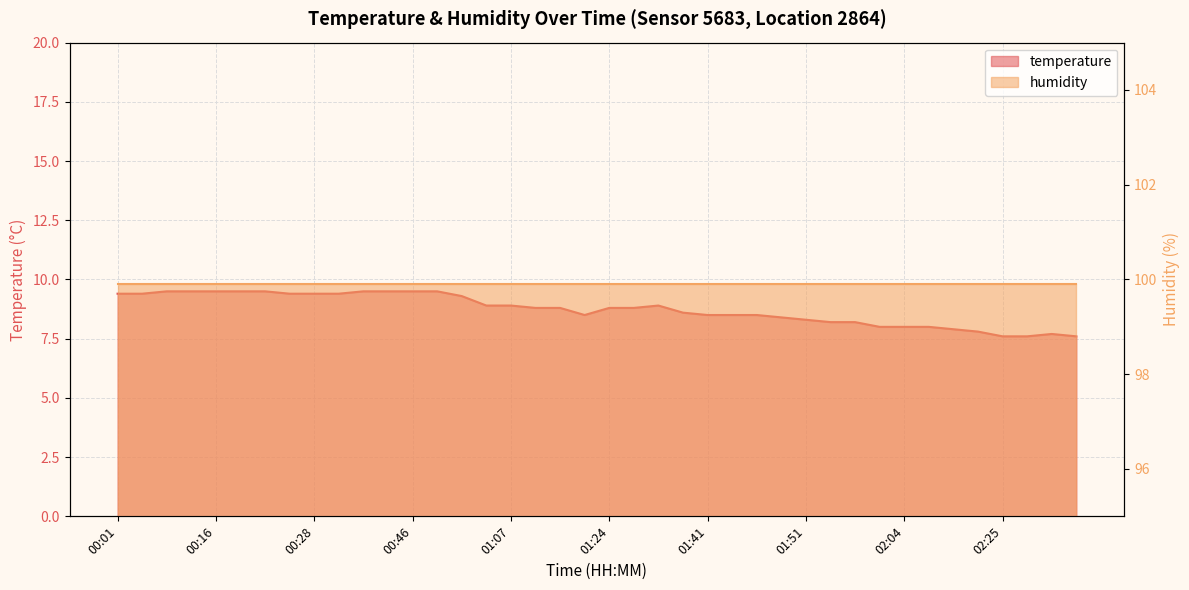

Is it true that the value at 00:43 is 9.5?

True